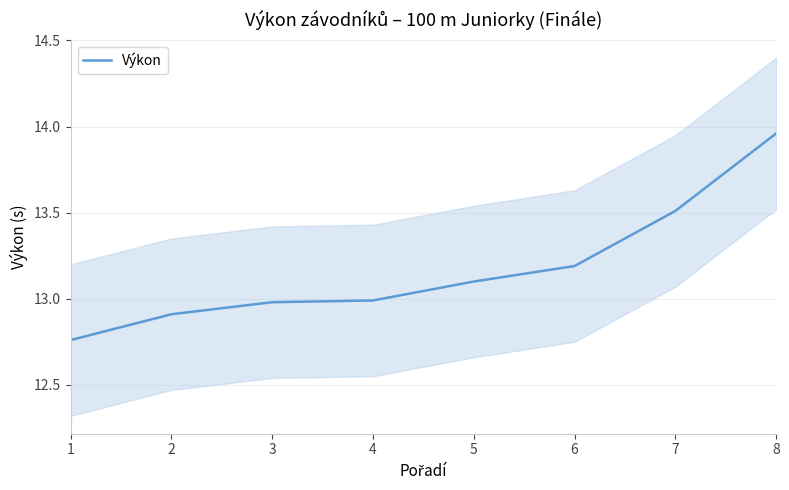

Rank the categories by value from lowest to highest.

1, 2, 3, 4, 5, 6, 7, 8